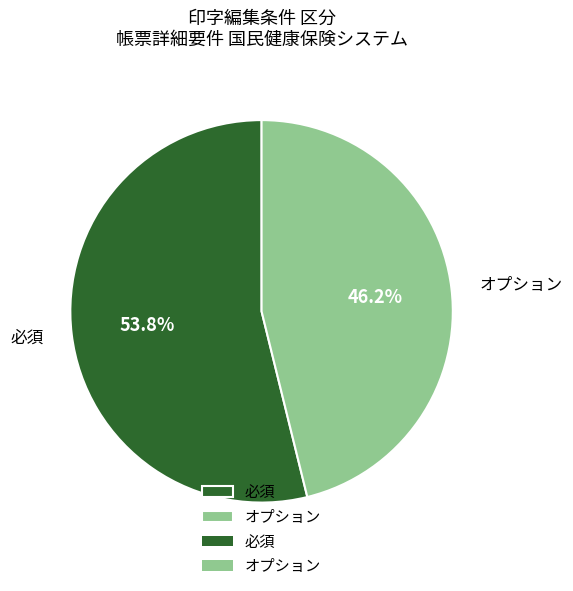

To the nearest percent, what is the difference between the largest and smallest slice percentages?

8%